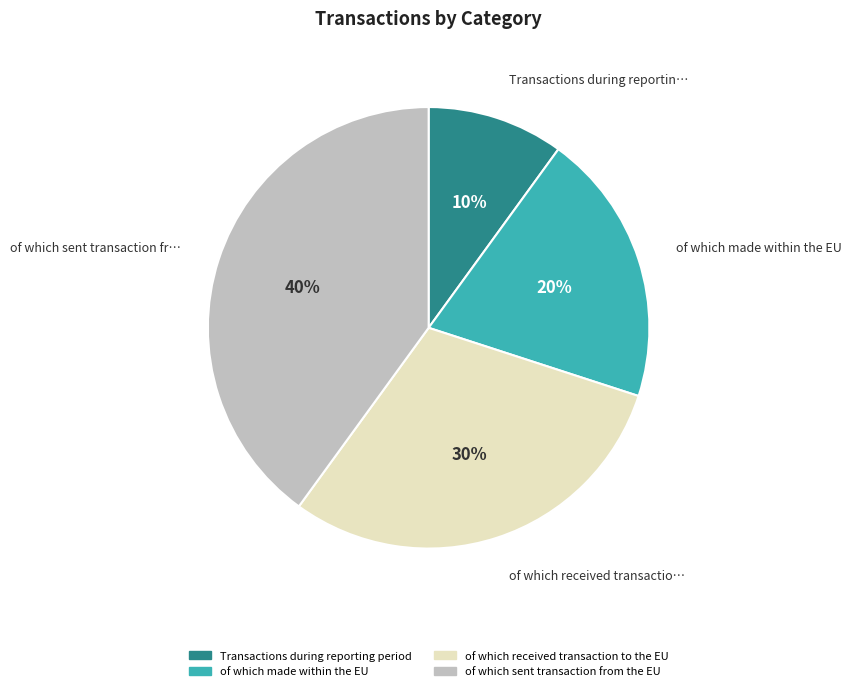

Is there a majority slice in this chart?

No